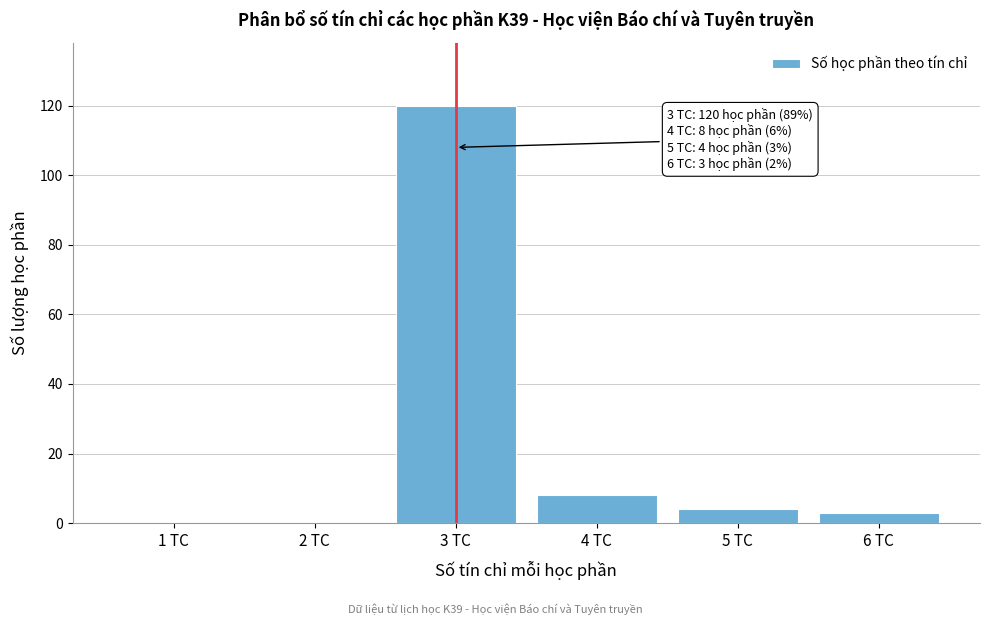

Reading left to right, transcribe all the data shown in this chart.

1 TC=0	2 TC=0	3 TC=120	4 TC=8	5 TC=4	6 TC=3